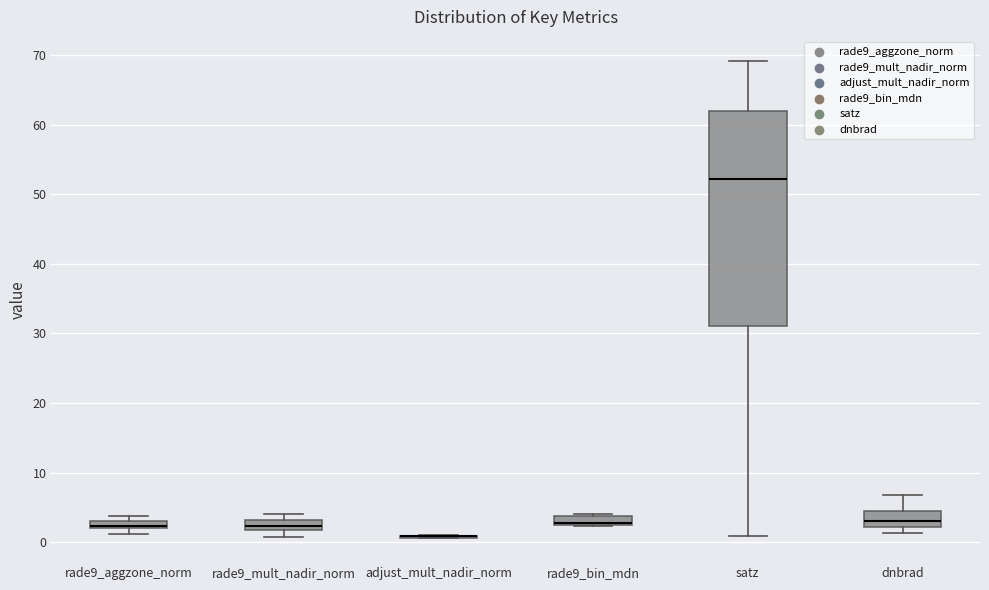

Comparing the boxes themselves (not the whiskers), which one is the tallest?

satz